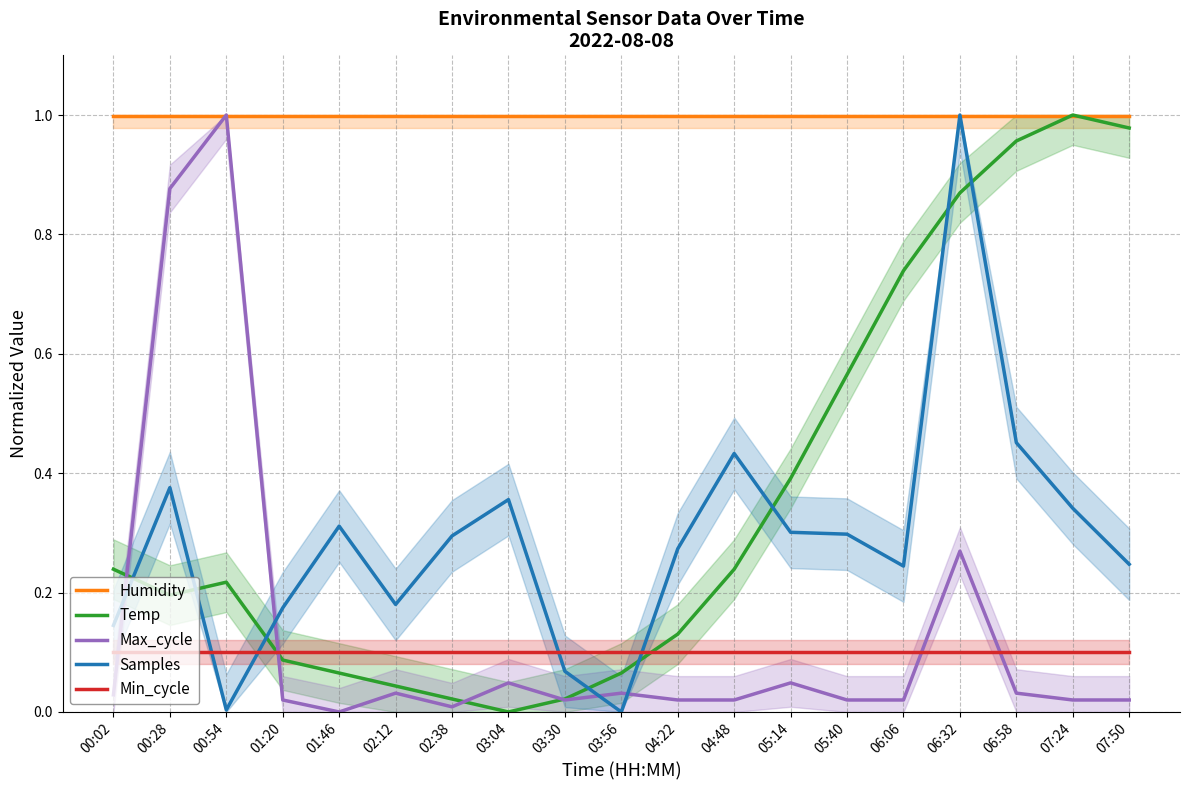

Which category has the highest value across all series?

06:32